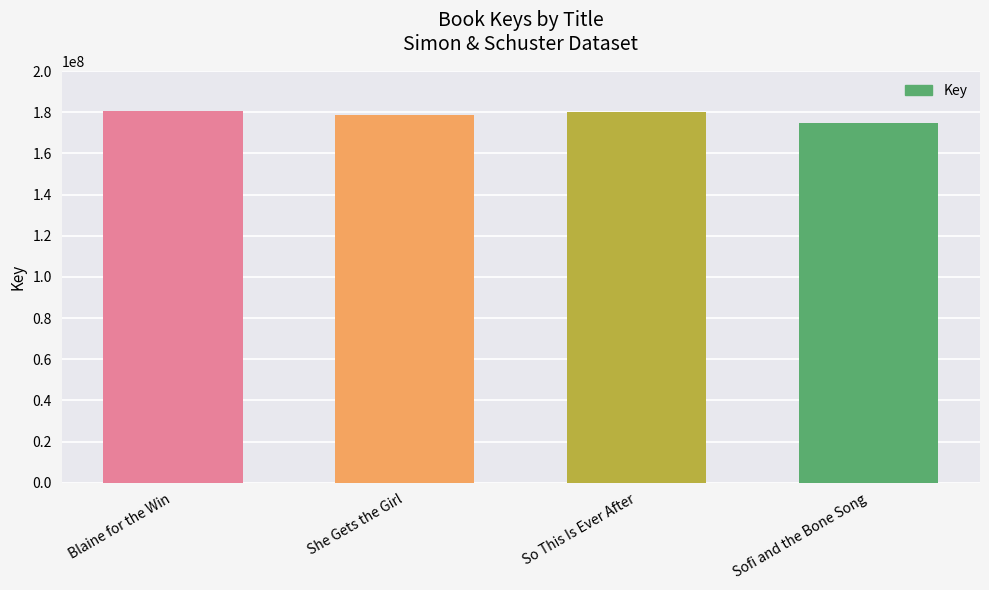

What is the change in value from So This Is Ever After to Sofi and the Bone Song?

-5150566